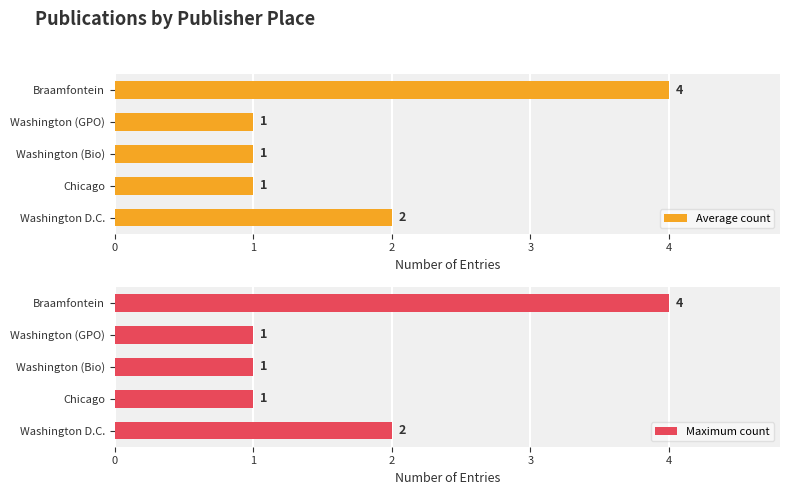

What is the value of the Maximum count bar at the 3rd from the left?

1